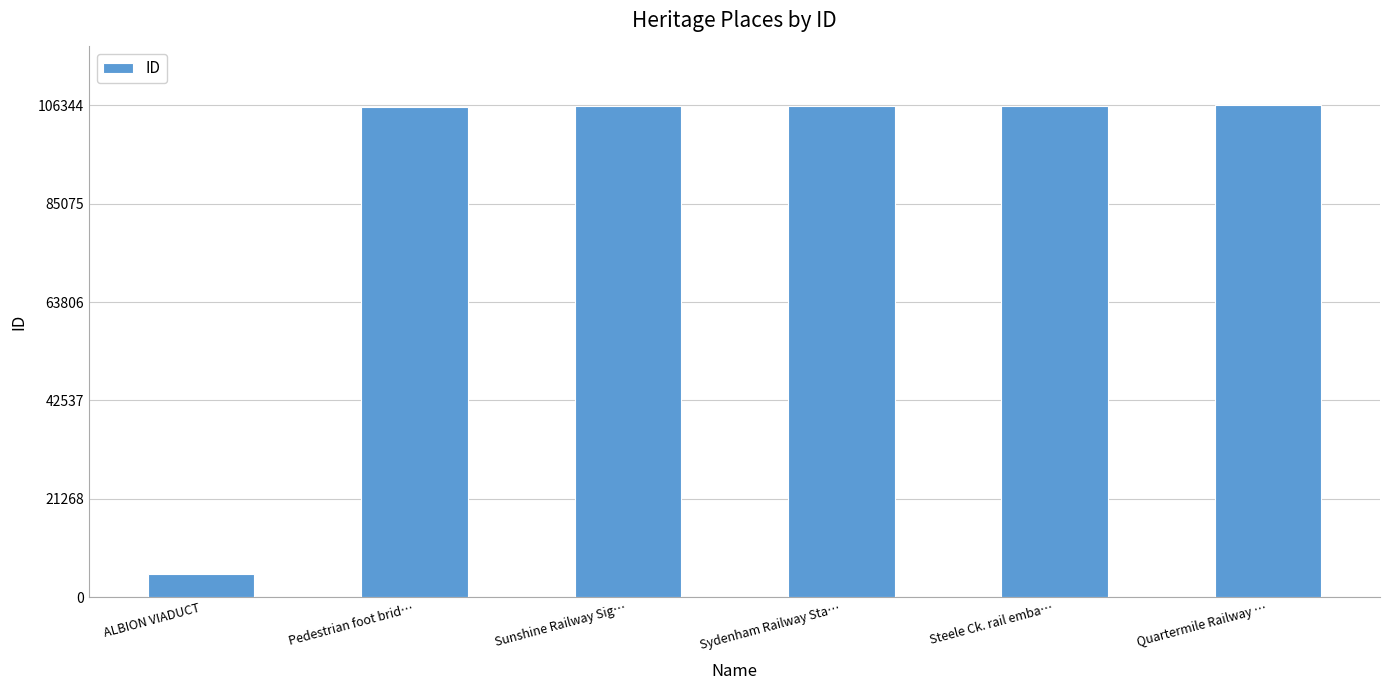

What value does the data have at Quartermile Railway …?

106344